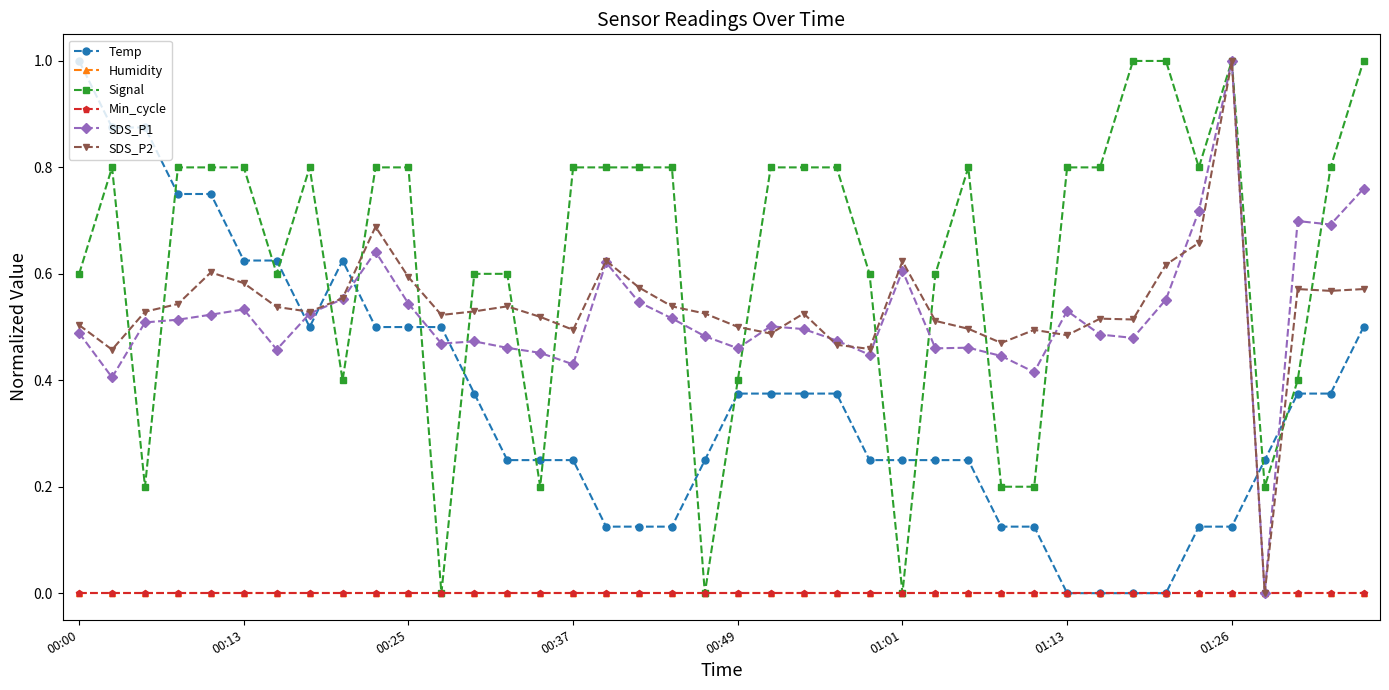

Does the chart have visible grid lines?

No